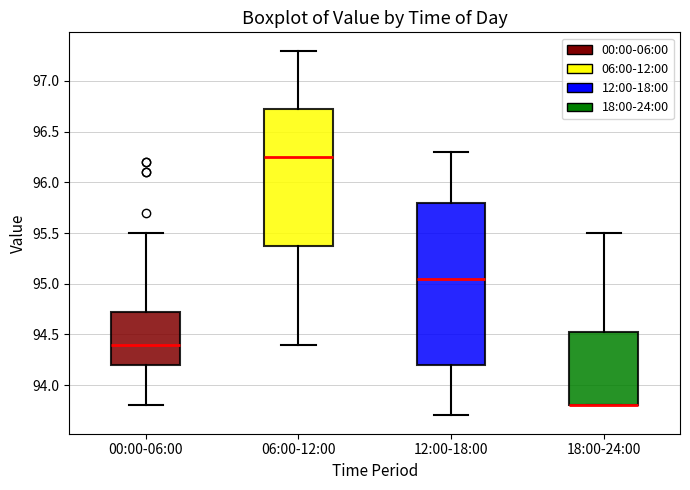

Reading left to right, transcribe this box plot: for each box, give where its median line is, the range the box spans, and where its two whiskers end, as read against the y-axis. The values are not printed on the chart, so give them approximately, as read against the axis.

00:00-06:00: median 94.40, box 94.20 to 94.75, whiskers 93.80 to 95.50
06:00-12:00: median 96.25, box 95.40 to 96.75, whiskers 94.40 to 97.30
12:00-18:00: median 95.05, box 94.20 to 95.80, whiskers 93.70 to 96.30
18:00-24:00: median 93.80 (drawn on the box's lower edge), box 93.80 to 94.55, whiskers 93.80 to 95.50